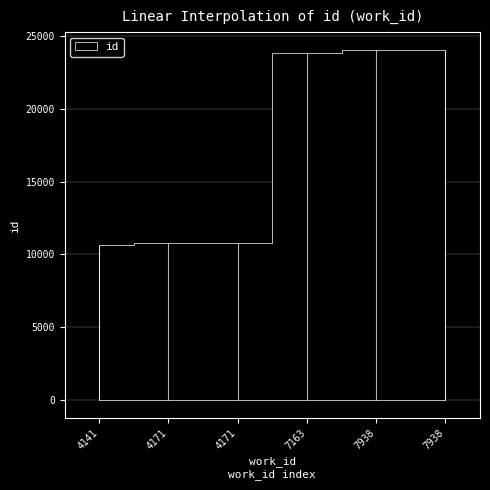

Is this an area chart (filled region under the line)?

No